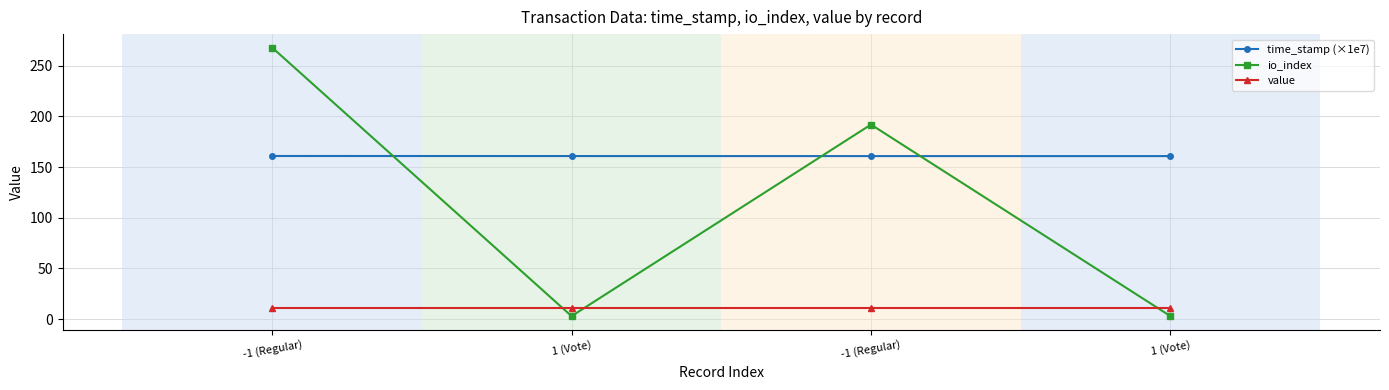

How many lines are shown in the chart?

3